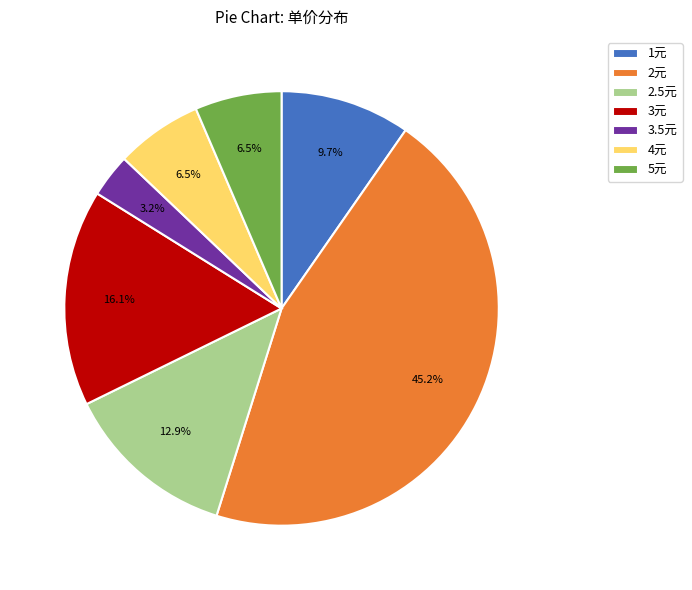

How many slices are in this pie chart?

7